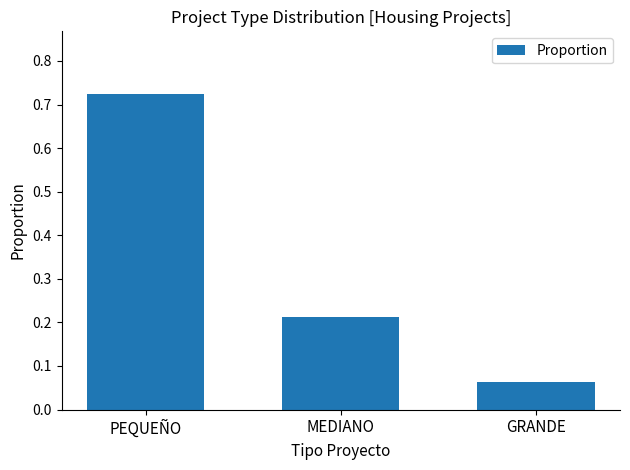

What is the label of the 1st bar from the left?

PEQUEÑO